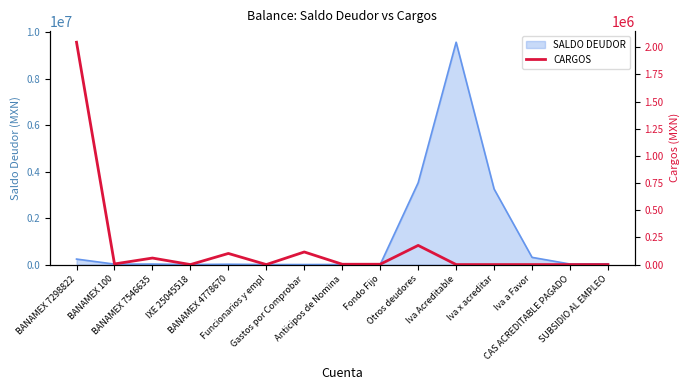

True or false: the data shows 0.0 at Iva x acreditar.

True